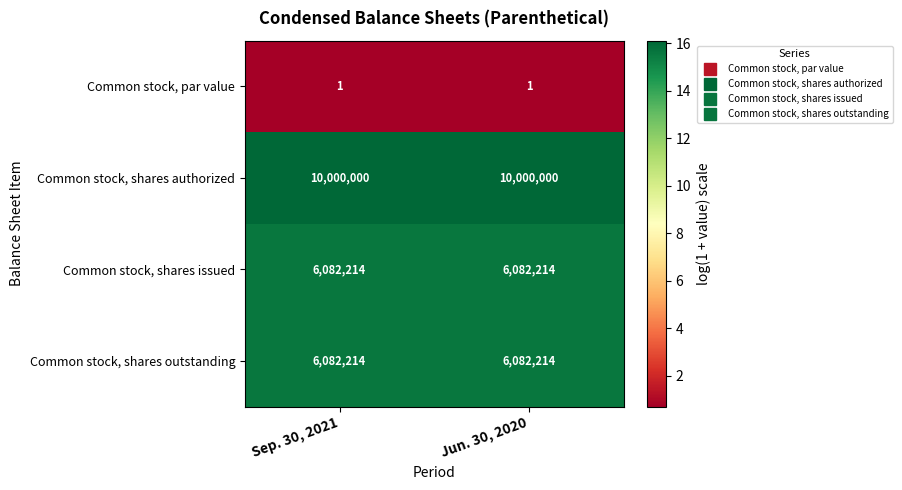

What is the highest value of the Common stock, shares authorized series?

10000000